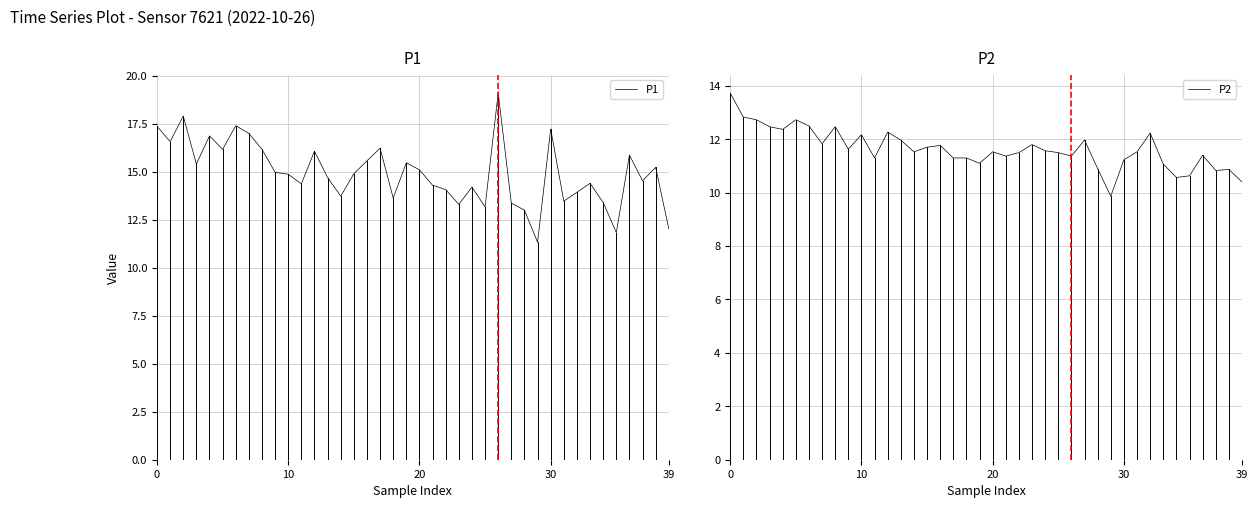

In P2, how many points are higher than both neighbors (excluding endpoints)?

11